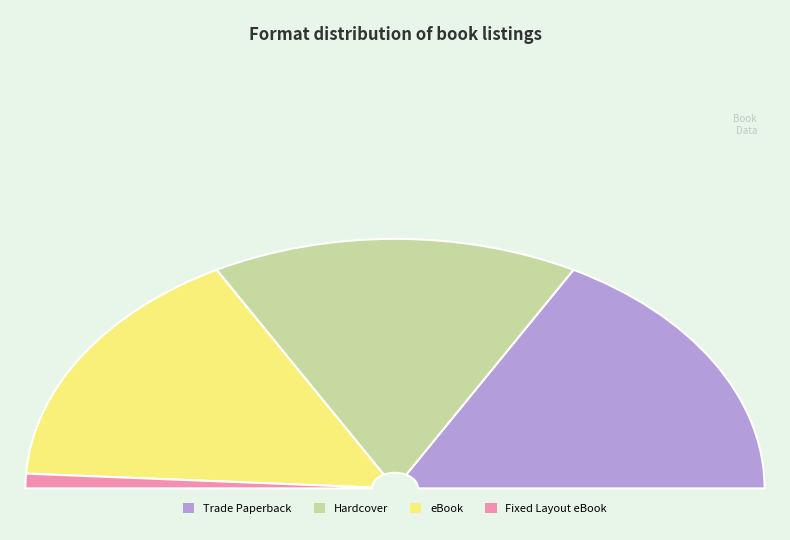

To the nearest percent, what is the average slice percentage?

25%